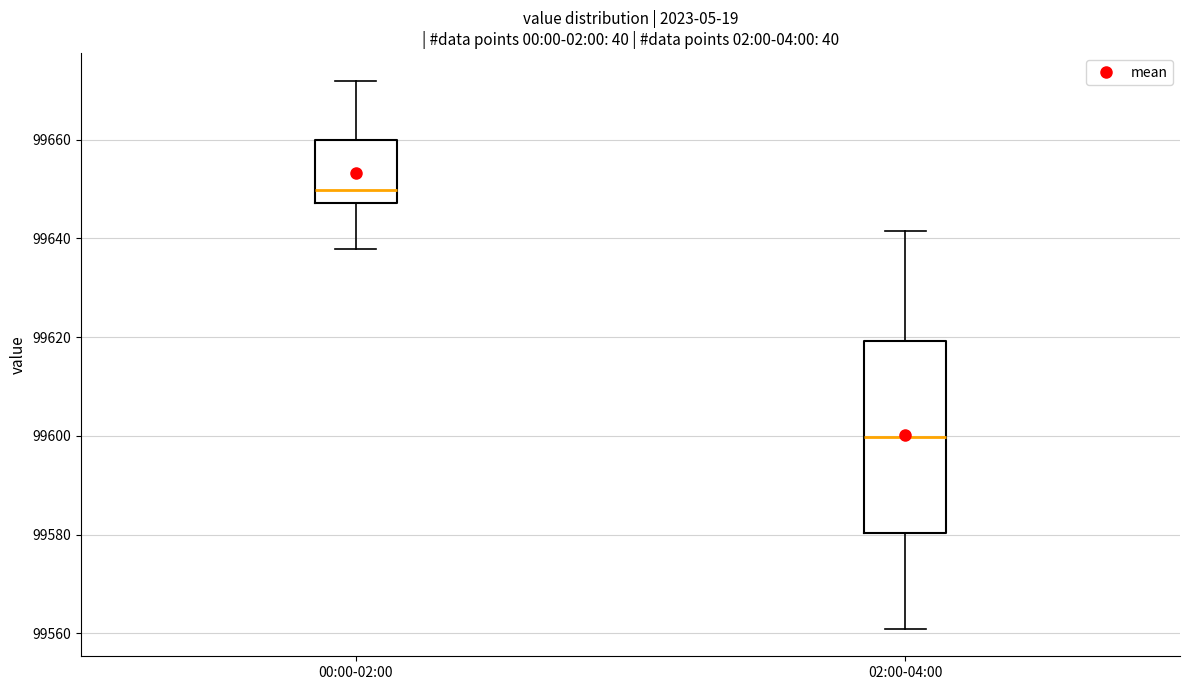

Comparing the boxes themselves (not the whiskers), which one is the tallest?

02:00-04:00